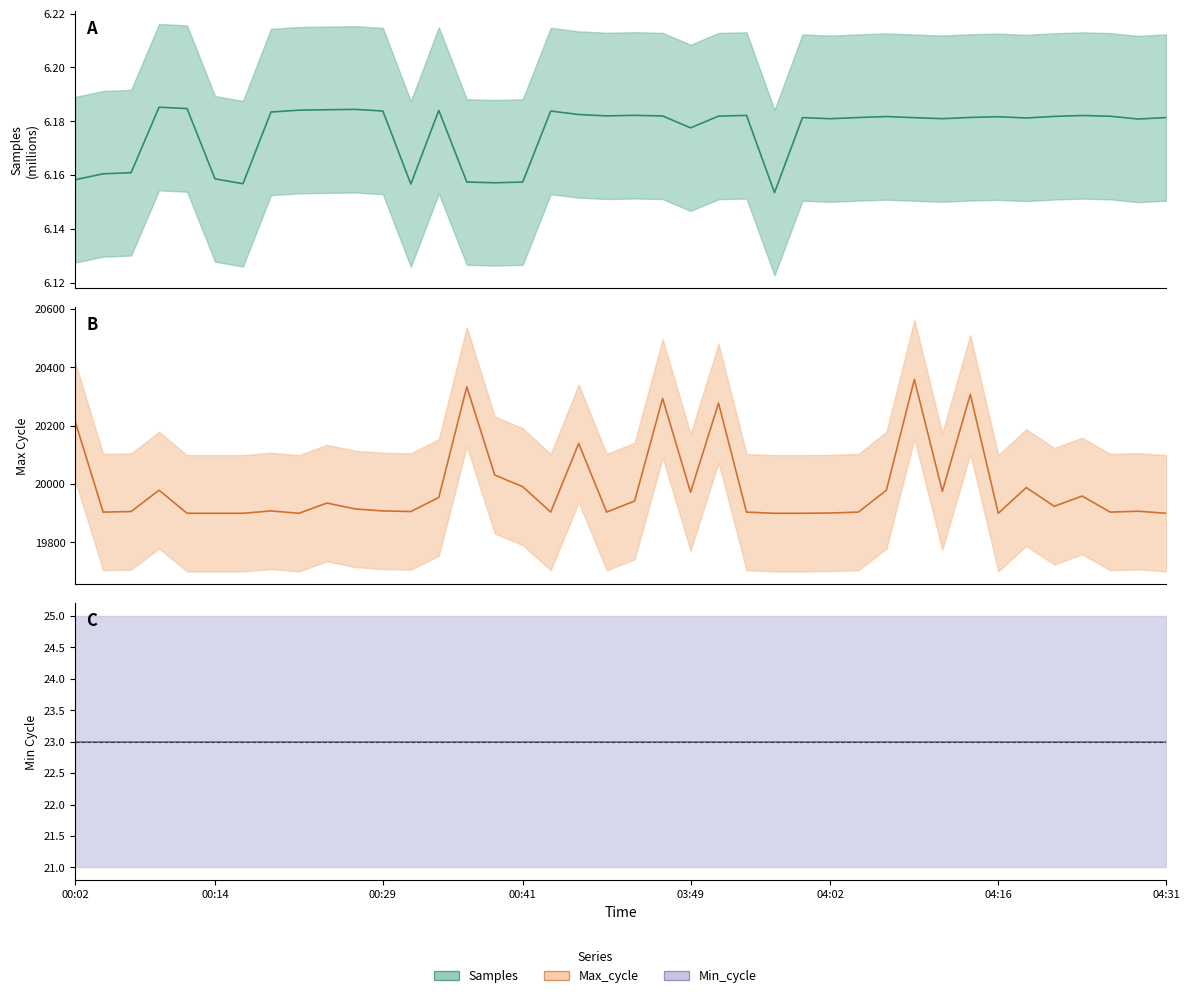

List the labels in order of Max_cycle value, smallest first.

00:12, 00:14, 00:16, 00:21, 03:57, 03:59, 04:16, 04:31, 04:02, 00:04, 00:43, 03:42, 03:54, 04:04, 04:26, 00:07, 00:31, 04:28, 00:19, 00:29, 00:26, 04:21, 00:24, 03:44, 00:33, 04:24, 03:49, 04:11, 00:09, 04:06, 04:19, 00:41, 00:38, 03:39, 00:02, 03:52, 03:47, 04:14, 00:36, 04:09